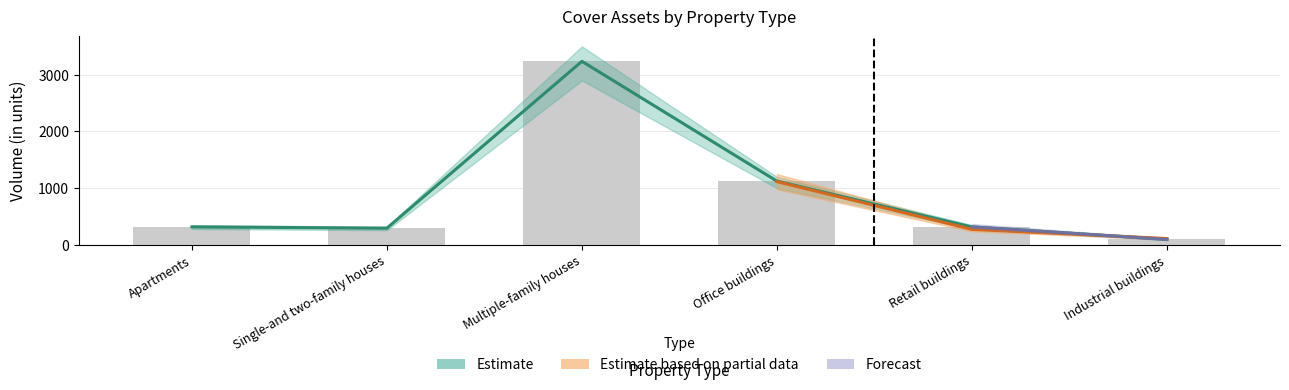

Which series has the widest spread of values?

Estimate